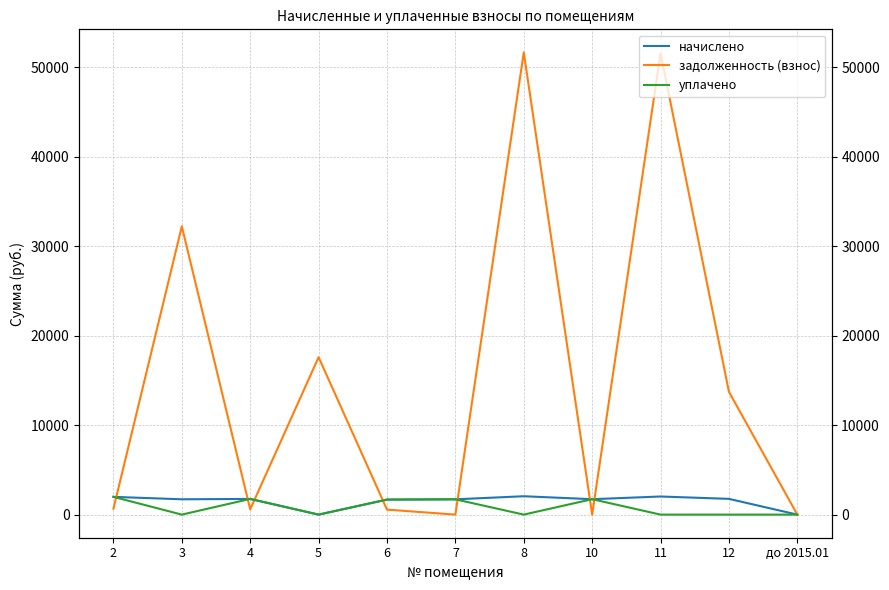

What are all the series names shown in the legend?

начислено, задолженность (взнос), уплачено